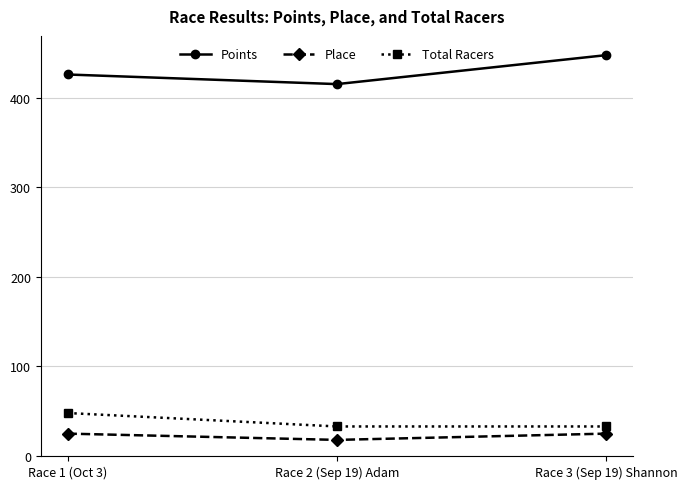

What is the label of the 3rd point from the left?

Race 3 (Sep 19) Shannon